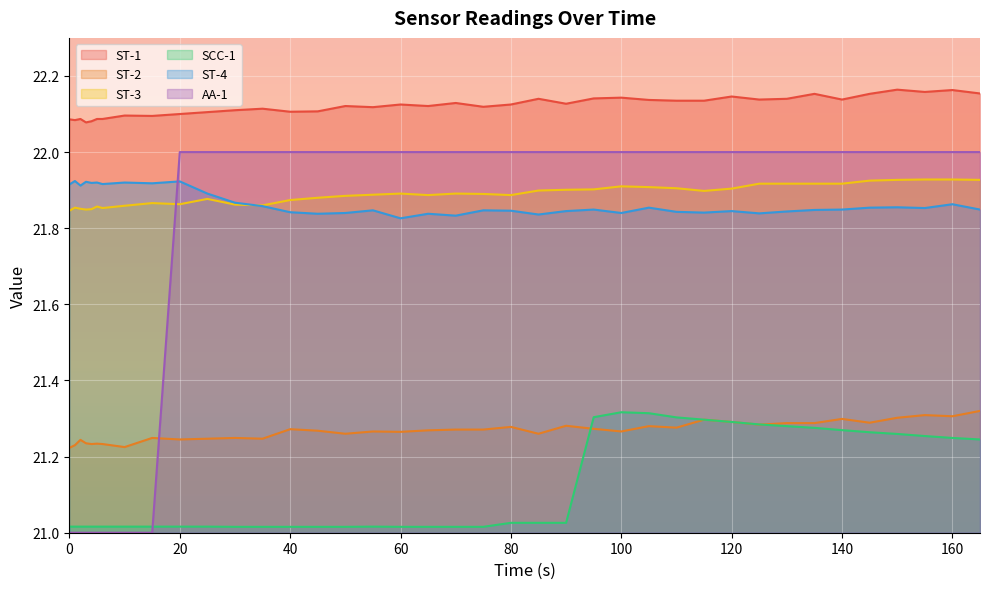

The value of ST-1 at 160 is 22.2. True or false?

True